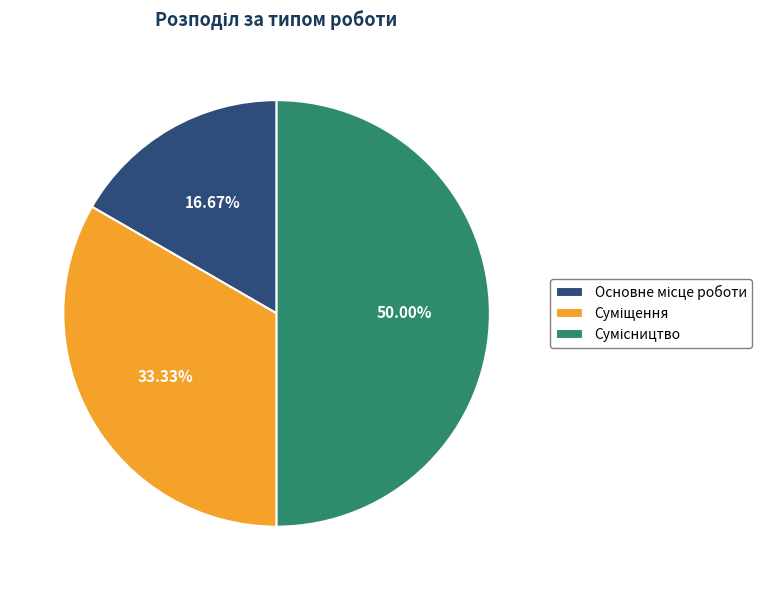

To the nearest percent, what percentage of the pie is Сумісництво?

50%